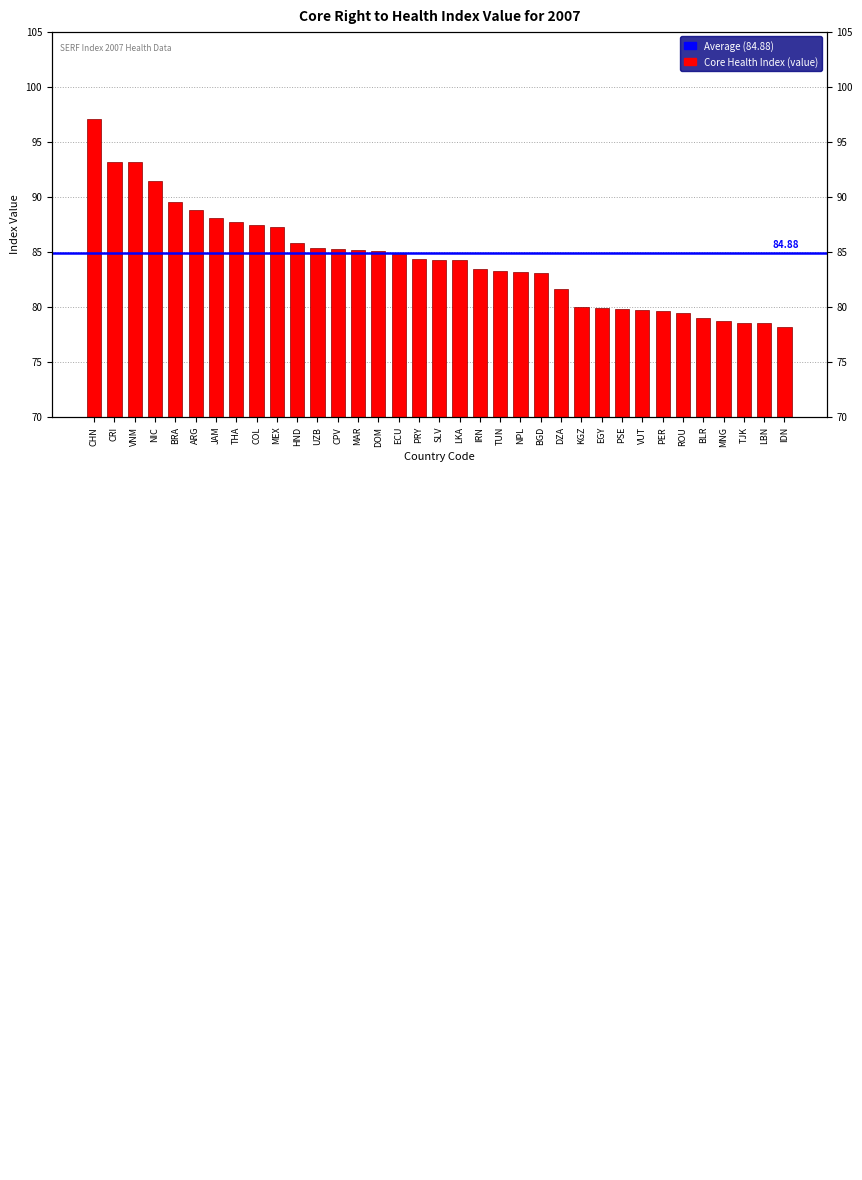

Reading left to right, extract all data points from this chart.

97.0	93.2	93.1	91.4	89.5	88.7	88.1	87.7	87.4	87.3	85.8	85.3	85.2	85.2	85.0	84.8	84.3	84.2	84.2	83.4	83.2	83.2	83.0	81.6	79.9	79.9	79.8	79.7	79.6	79.4	79.0	78.7	78.5	78.5	78.2